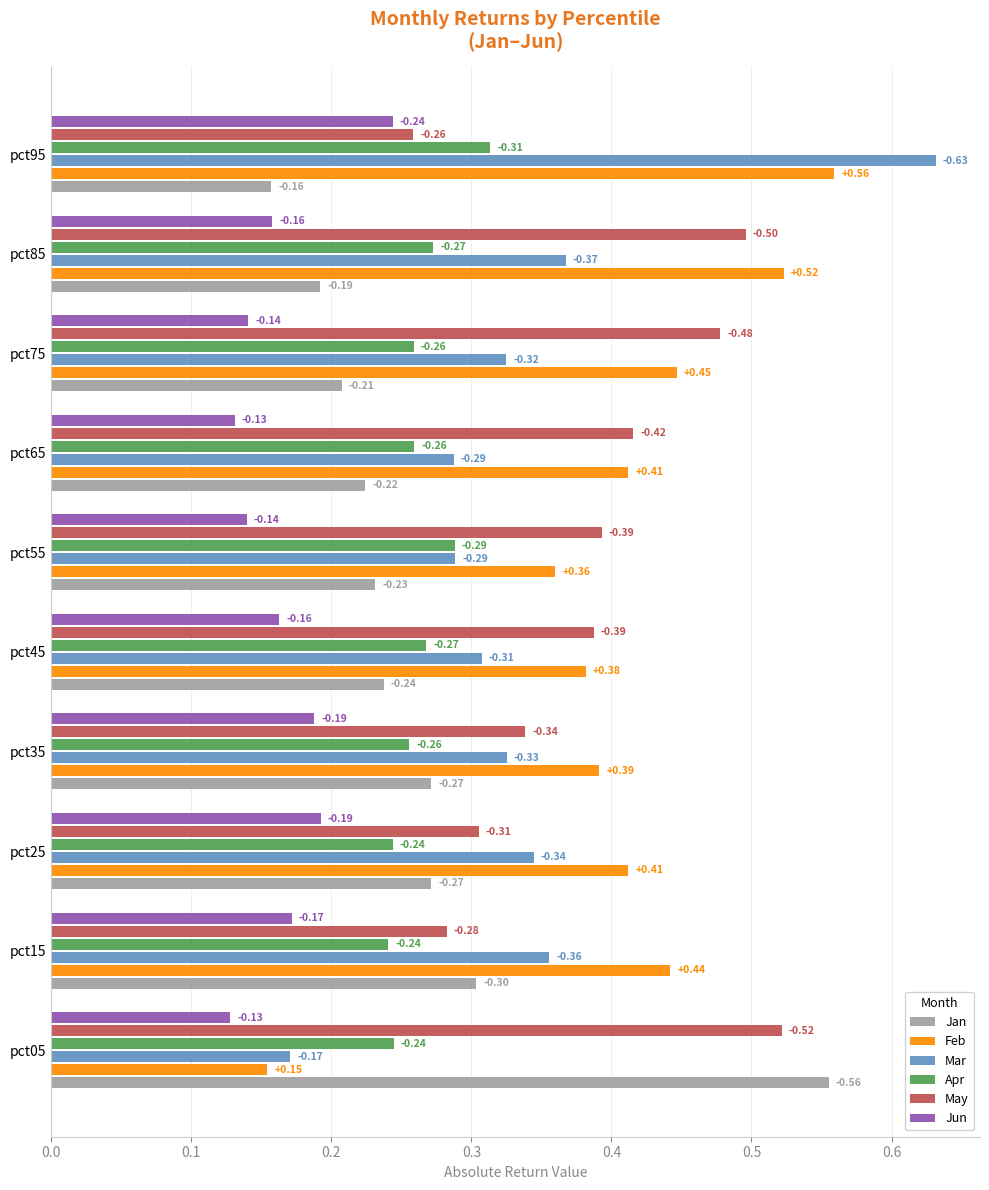

What are all the series names shown in the legend?

Jan, Feb, Mar, Apr, May, Jun